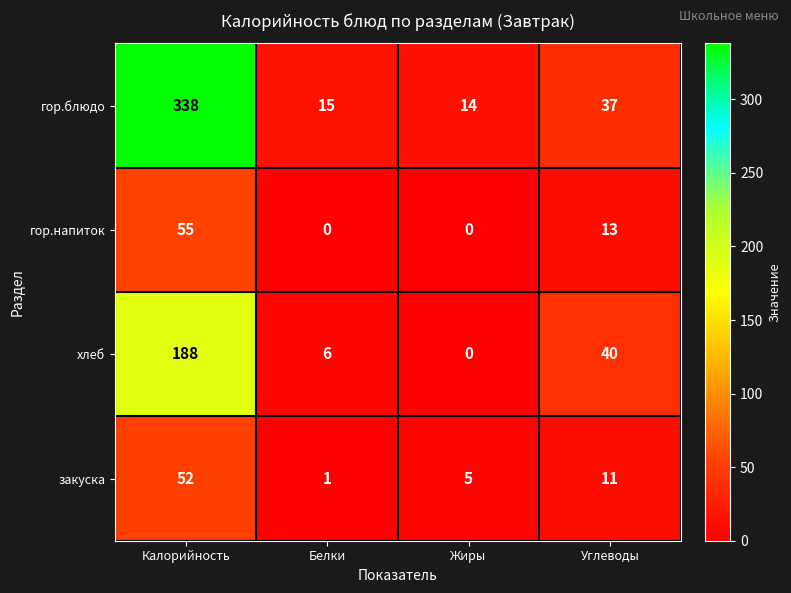

Where does the гор.напиток series first go above 13?

Калорийность